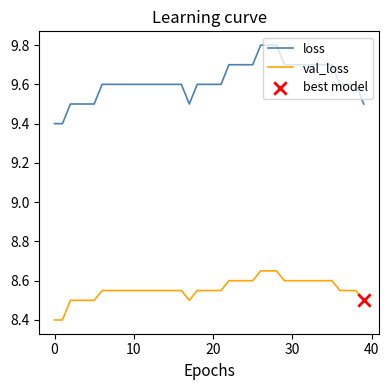

Which series has the largest total across all categories?

loss